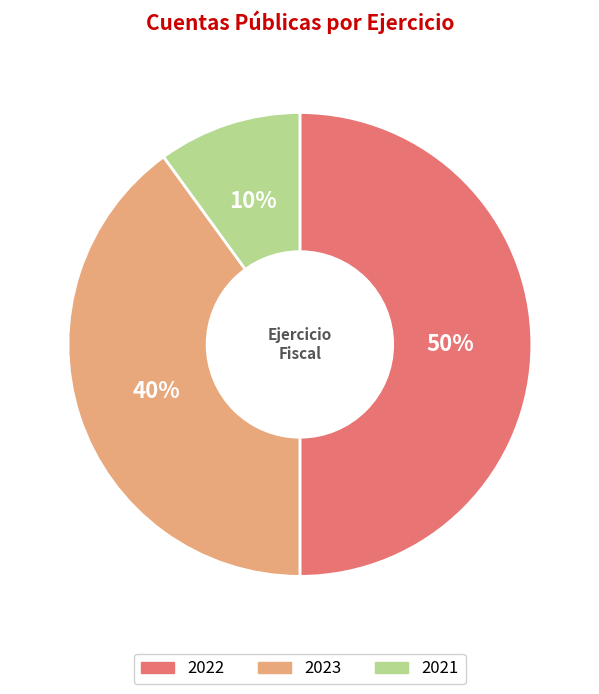

To the nearest percent, what is the average slice percentage?

33%